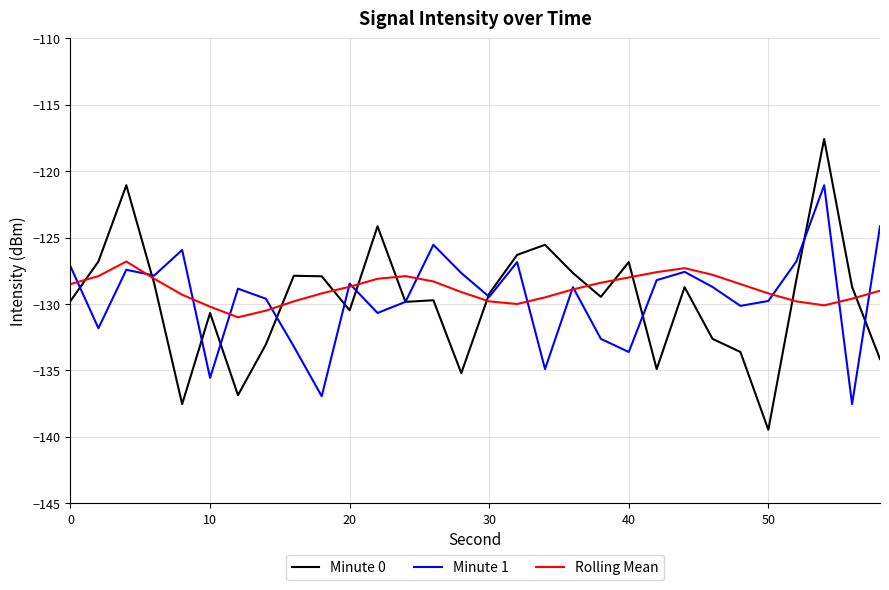

What is the minimum value shown in the chart?

-139.5